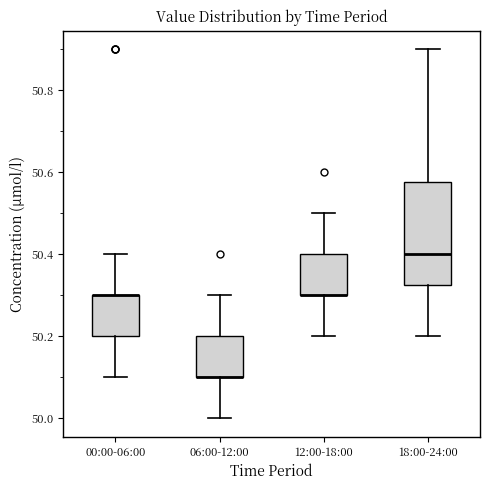

Where is the upper edge of the box for 12:00-18:00 on the y-axis? The values are not printed on the chart, so give them approximately, as read against the axis.

50.40